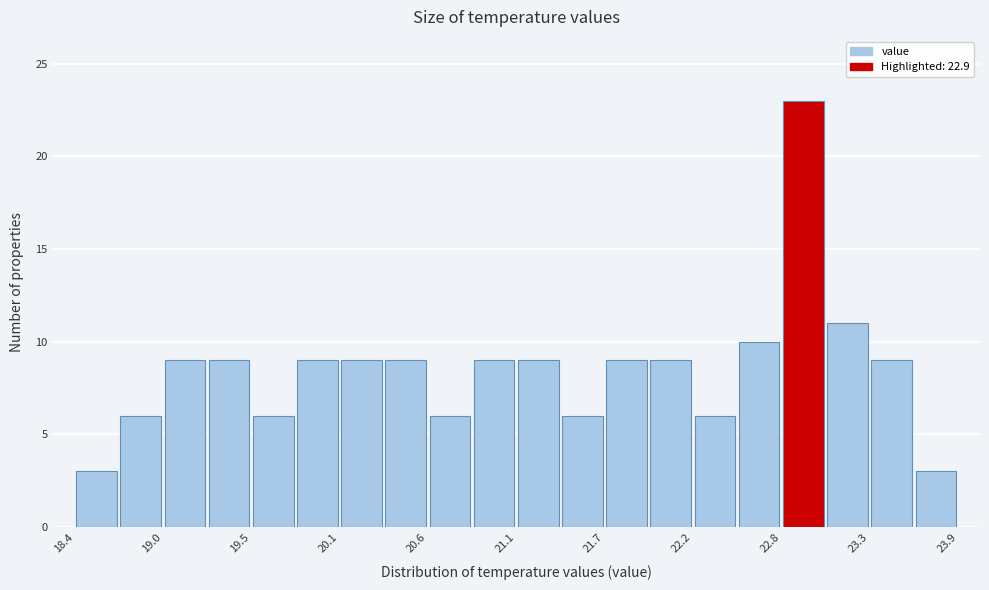

Read against the x-axis, roughly where is the centre of the tallest bar?

22.9